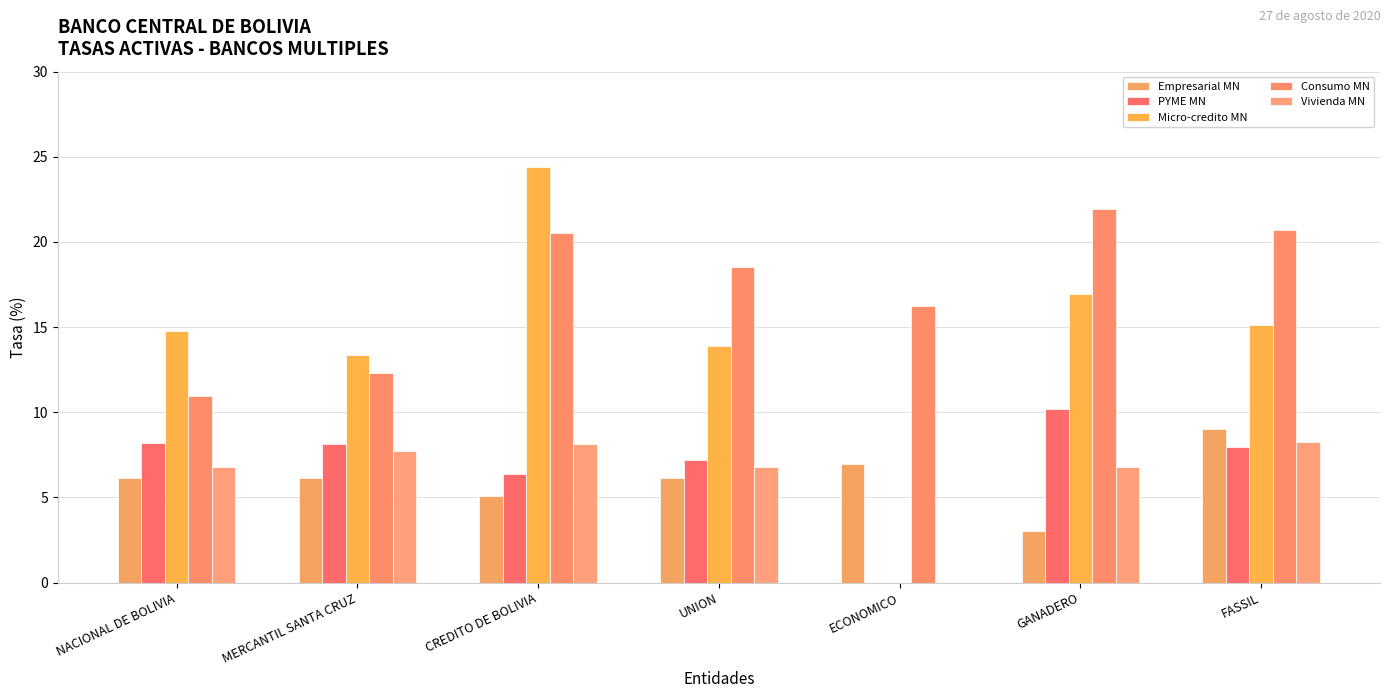

Are the bars grouped side by side (vs. stacked)?

Yes